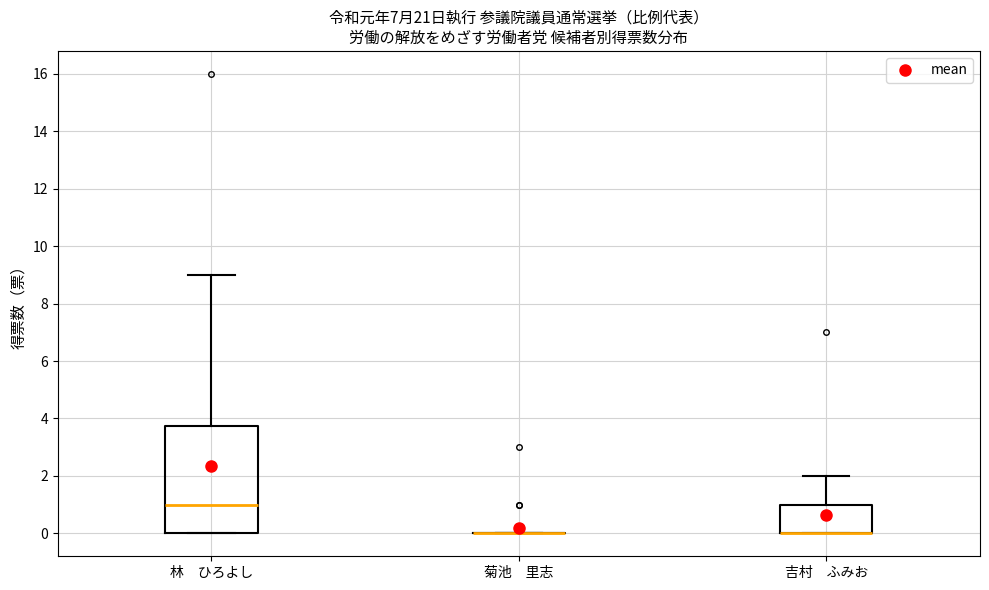

Reading left to right, transcribe this box plot: for each box, give where its median line is, the range the box spans, and where its two whiskers end, as read against the y-axis. The values are not printed on the chart, so give them approximately, as read against the axis.

林 ひろよし: median 1.0, box 0.0 to 3.8, whiskers 0.0 to 9.0
菊池 里志: box collapsed to a line at 0.0, whiskers 0.0 to 0.0
吉村 ふみお: median 0.0 (drawn on the box's lower edge), box 0.0 to 1.0, whiskers 0.0 to 2.0